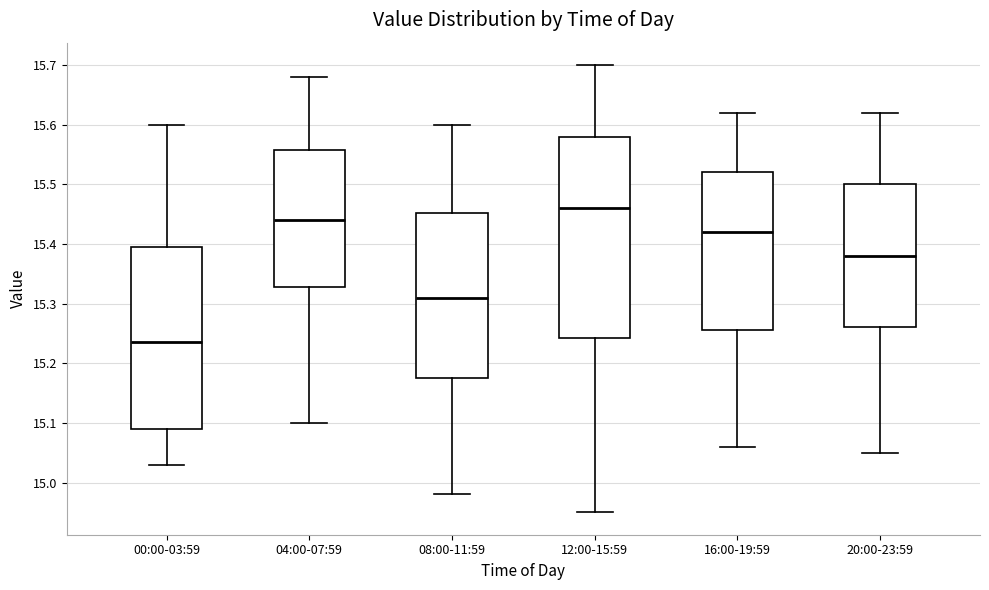

Reading left to right, read every box against the y-axis: the position of its median line, the range the box covers, and the ends of its whiskers. The values are not printed on the chart, so give them approximately, as read against the axis.

00:00-03:59: median 15.24, box 15.09 to 15.40, whiskers 15.03 to 15.60
04:00-07:59: median 15.44, box 15.33 to 15.56, whiskers 15.10 to 15.68
08:00-11:59: median 15.31, box 15.18 to 15.45, whiskers 14.98 to 15.60
12:00-15:59: median 15.46, box 15.24 to 15.58, whiskers 14.95 to 15.70
16:00-19:59: median 15.42, box 15.26 to 15.52, whiskers 15.06 to 15.62
20:00-23:59: median 15.38, box 15.26 to 15.50, whiskers 15.05 to 15.62